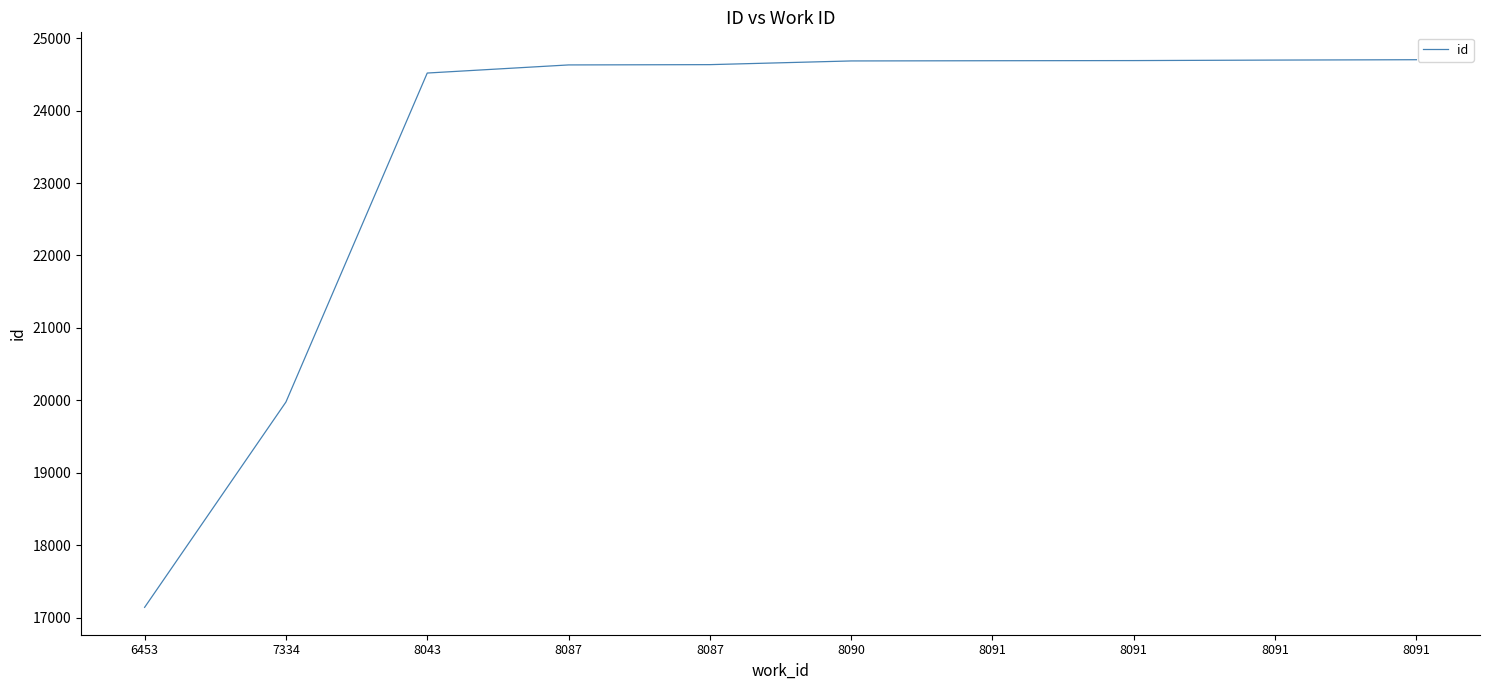

How many lines are shown in the chart?

1